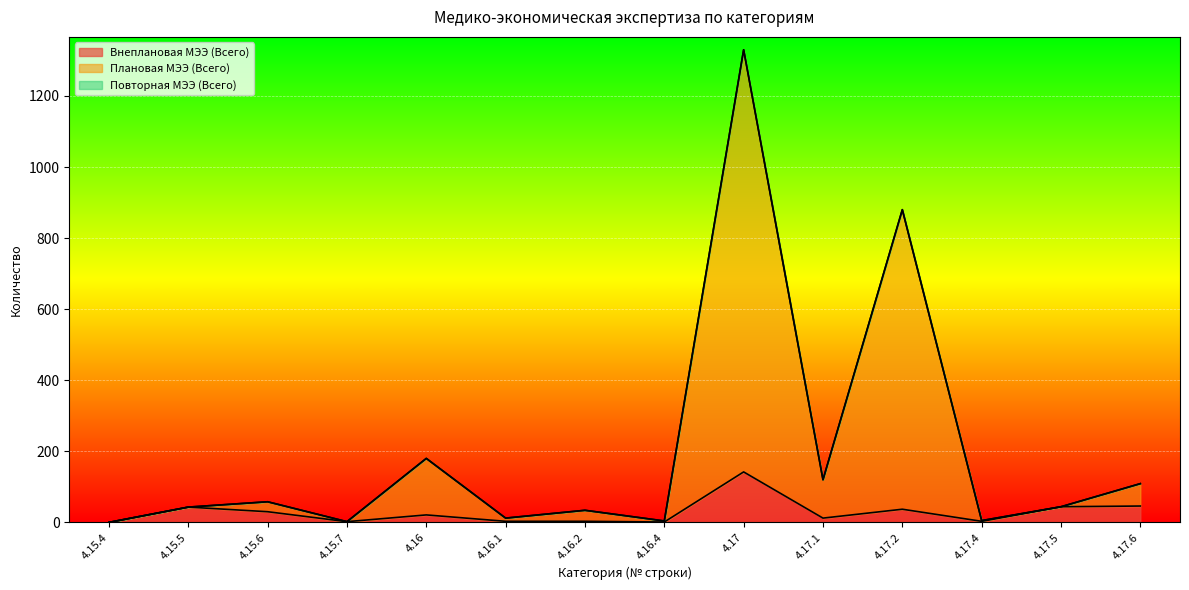

What is the maximum value for Плановая МЭЭ (Всего)?

1330